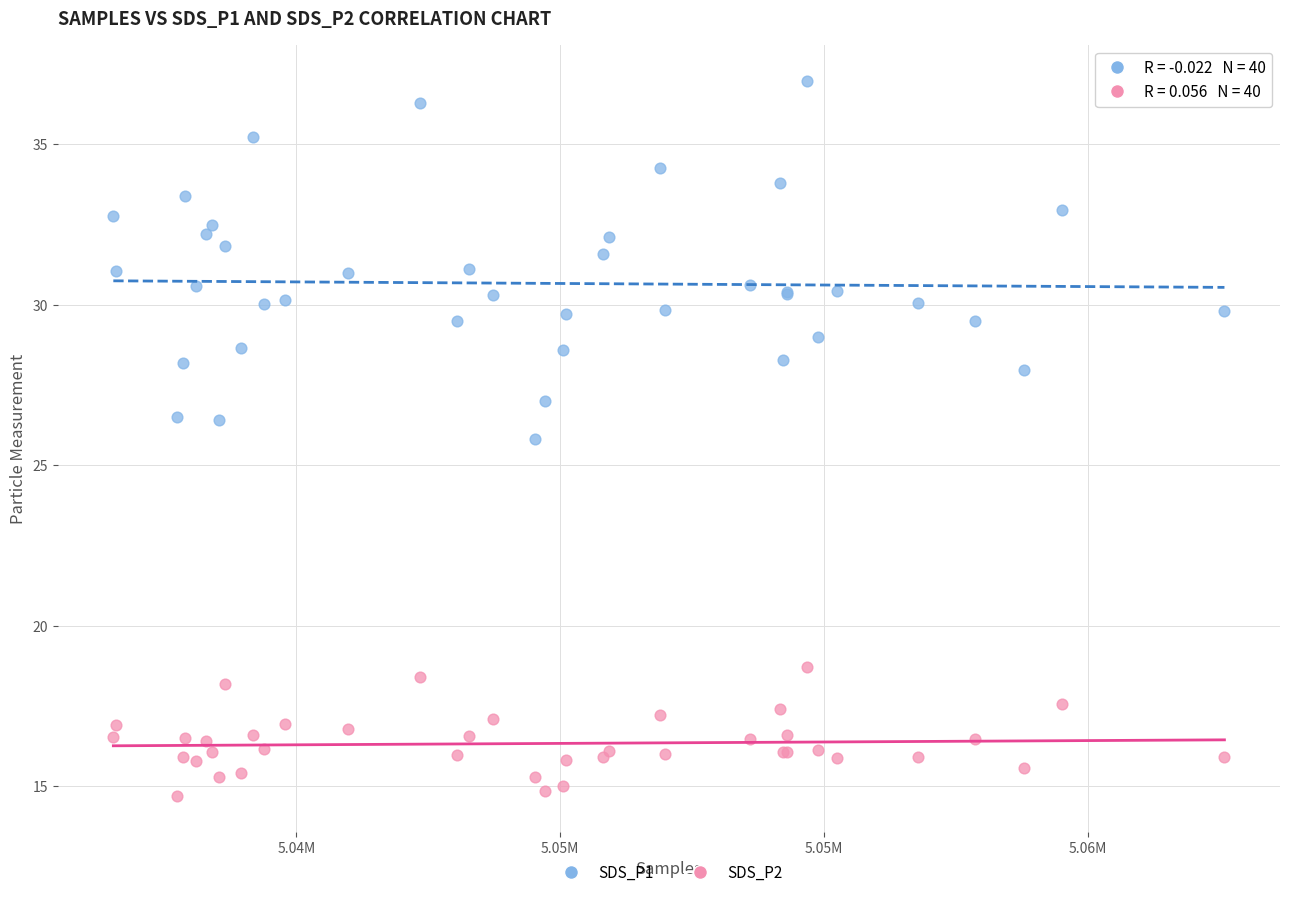

Across all series, what Y value is closest to 25?

25.8